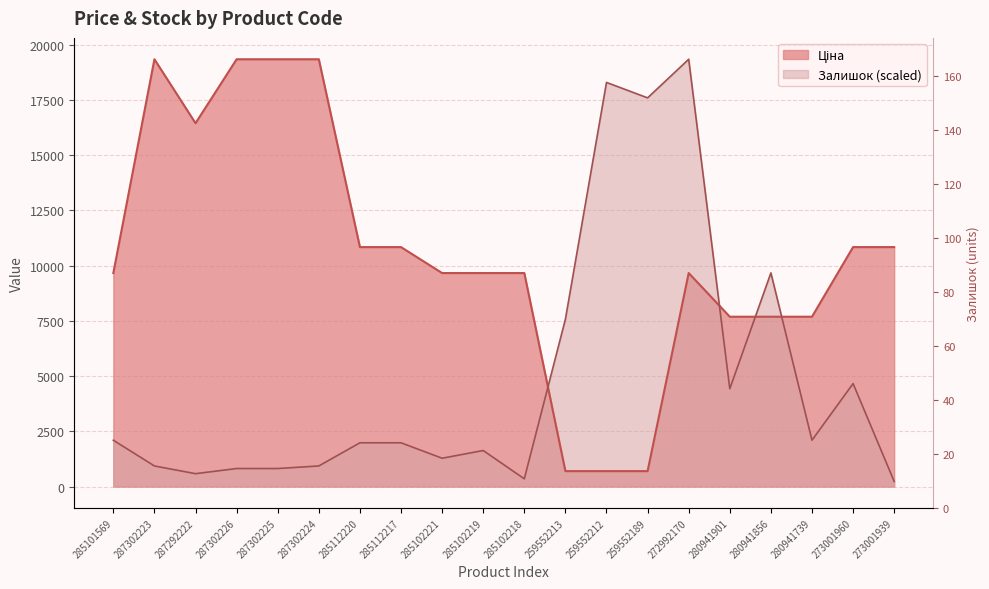

What is the label of the 8th point from the left?

285112217